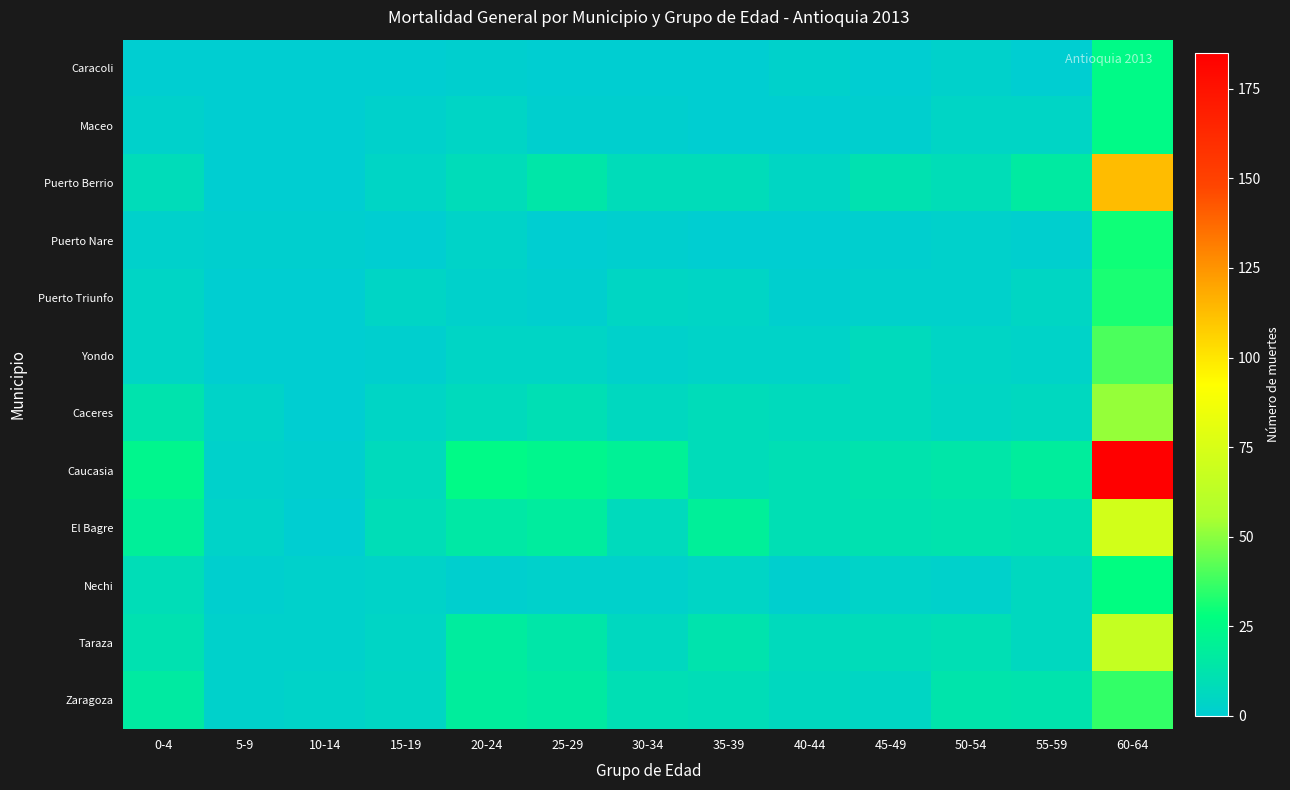

Reading left to right, transcribe all the data shown in this chart.

Caracoli: 0-4=0	5-9=0	10-14=0	15-19=0	20-24=1	25-29=0	30-34=0	35-39=0	40-44=2	45-49=0	50-54=2	55-59=0	60-64=25
Maceo: 0-4=2	5-9=0	10-14=0	15-19=2	20-24=4	25-29=1	30-34=1	35-39=0	40-44=0	45-49=1	50-54=4	55-59=4	60-64=25
Puerto Berrio: 0-4=8	5-9=0	10-14=0	15-19=4	20-24=8	25-29=14	30-34=8	35-39=8	40-44=5	45-49=11	50-54=9	55-59=16	60-64=113
Puerto Nare: 0-4=2	5-9=1	10-14=1	15-19=0	20-24=3	25-29=0	30-34=1	35-39=0	40-44=0	45-49=1	50-54=2	55-59=1	60-64=30
Puerto Triunfo: 0-4=4	5-9=0	10-14=0	15-19=4	20-24=2	25-29=1	30-34=5	35-39=4	40-44=1	45-49=2	50-54=2	55-59=5	60-64=32
Yondo: 0-4=4	5-9=0	10-14=0	15-19=1	20-24=4	25-29=4	30-34=2	35-39=3	40-44=3	45-49=7	50-54=4	55-59=3	60-64=40
Caceres: 0-4=12	5-9=3	10-14=0	15-19=4	20-24=7	25-29=10	30-34=6	35-39=8	40-44=7	45-49=7	50-54=5	55-59=6	60-64=52
Caucasia: 0-4=23	5-9=2	10-14=1	15-19=7	20-24=25	25-29=23	30-34=20	35-39=8	40-44=10	45-49=12	50-54=14	55-59=18	60-64=185
El Bagre: 0-4=19	5-9=3	10-14=0	15-19=9	20-24=15	25-29=17	30-34=7	35-39=19	40-44=10	45-49=11	50-54=12	55-59=11	60-64=72
Nechi: 0-4=9	5-9=1	10-14=2	15-19=3	20-24=1	25-29=2	30-34=2	35-39=4	40-44=1	45-49=3	50-54=2	55-59=6	60-64=27
Taraza: 0-4=11	5-9=2	10-14=2	15-19=4	20-24=17	25-29=14	30-34=6	35-39=12	40-44=7	45-49=8	50-54=10	55-59=6	60-64=66
Zaragoza: 0-4=16	5-9=2	10-14=3	15-19=5	20-24=18	25-29=16	30-34=10	35-39=9	40-44=6	45-49=5	50-54=13	55-59=12	60-64=36